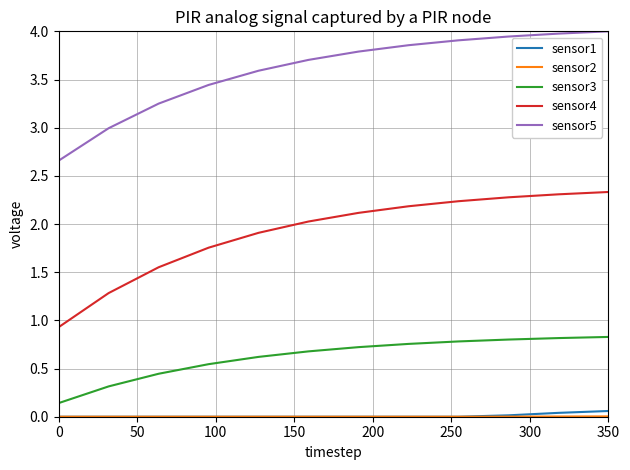

True or false: sensor1 and sensor5 intersect in this chart.

False